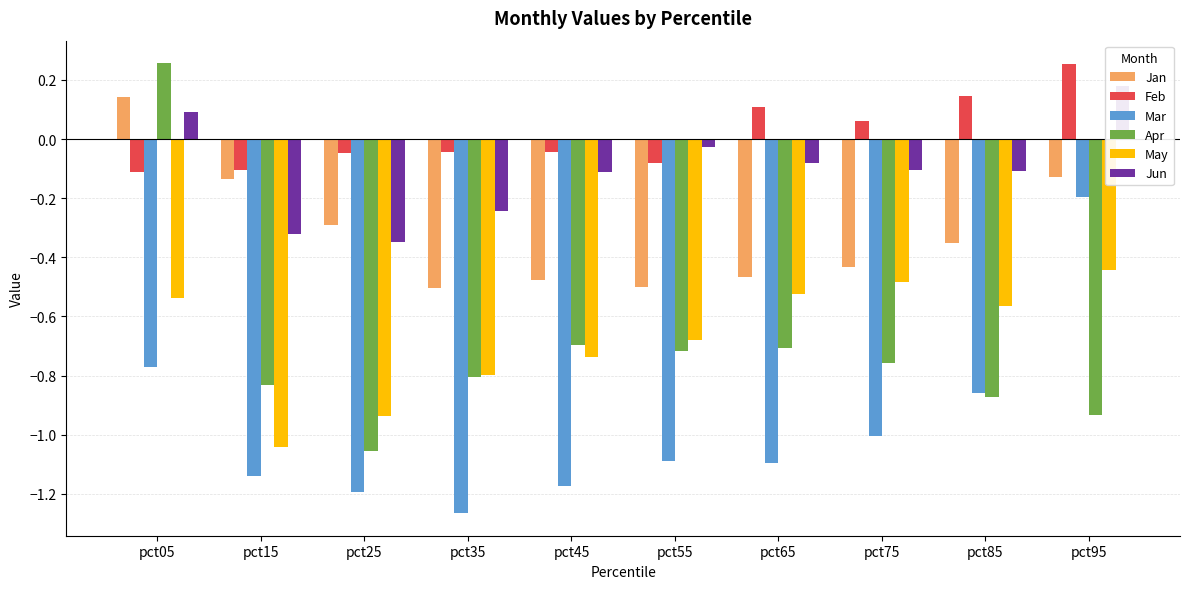

What is the spread (max minus min) of values at pct95?

1.2